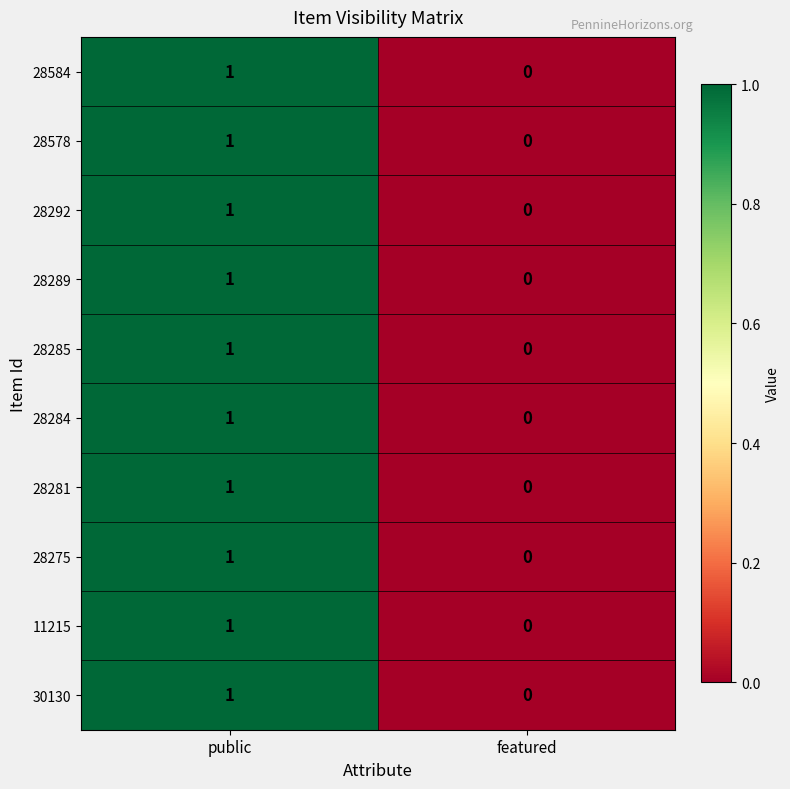

Is it true that 28584 equals 1 at public?

True